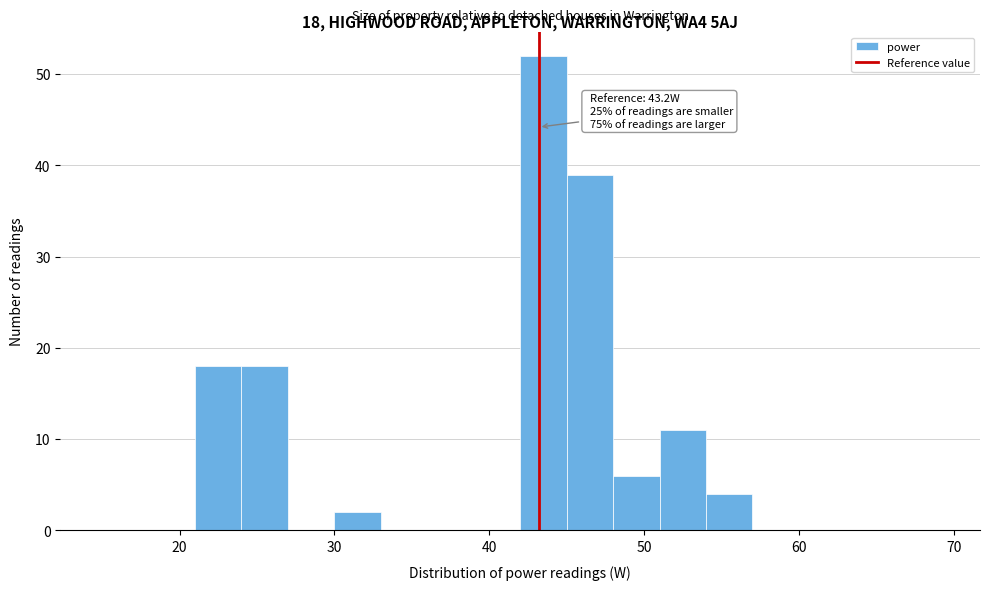

Around what value on the x-axis is the tallest bar? Give the approximate position of its centre, as read against the axis.

44